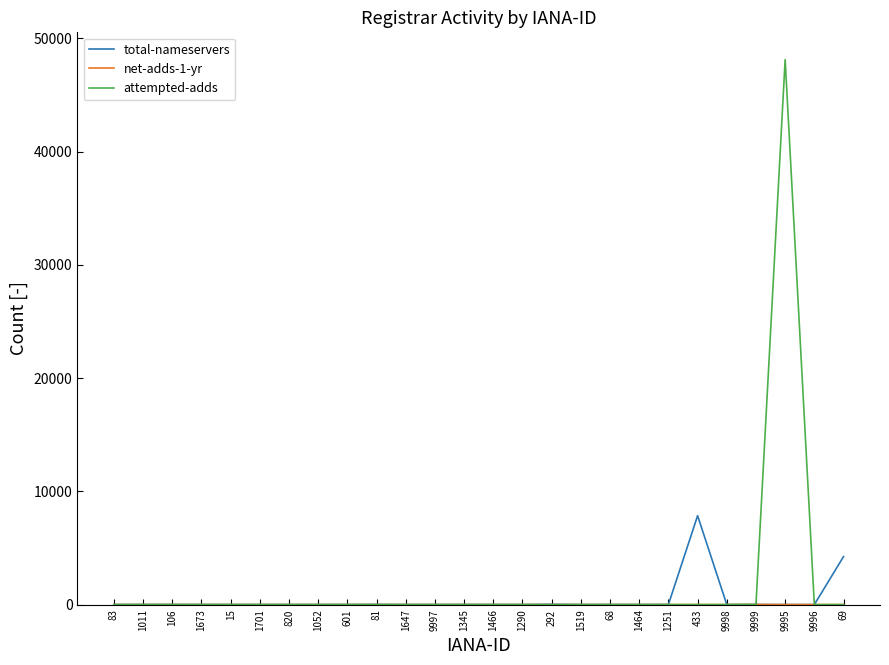

Which series has the widest spread of values?

attempted-adds